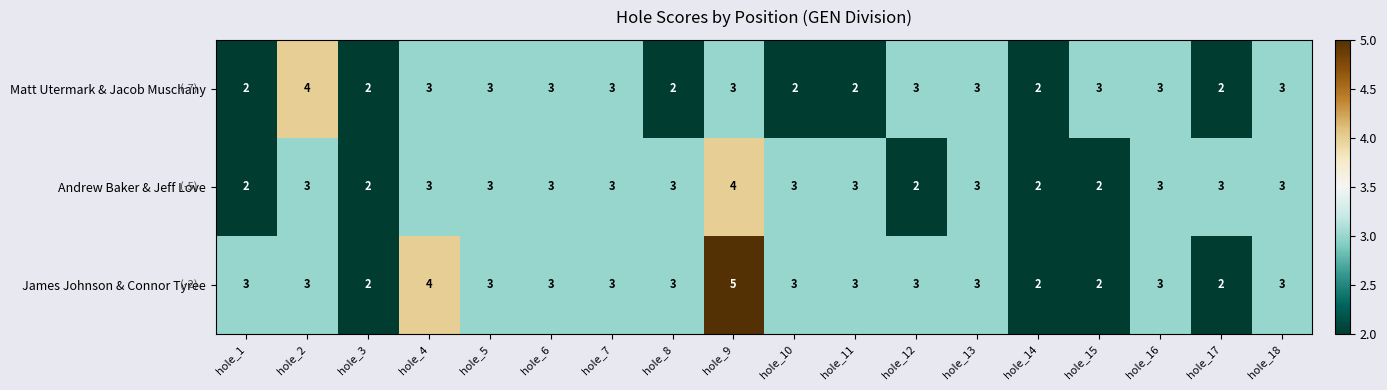

Read the Matt Utermark & Jacob Muschany value at hole_16.

3